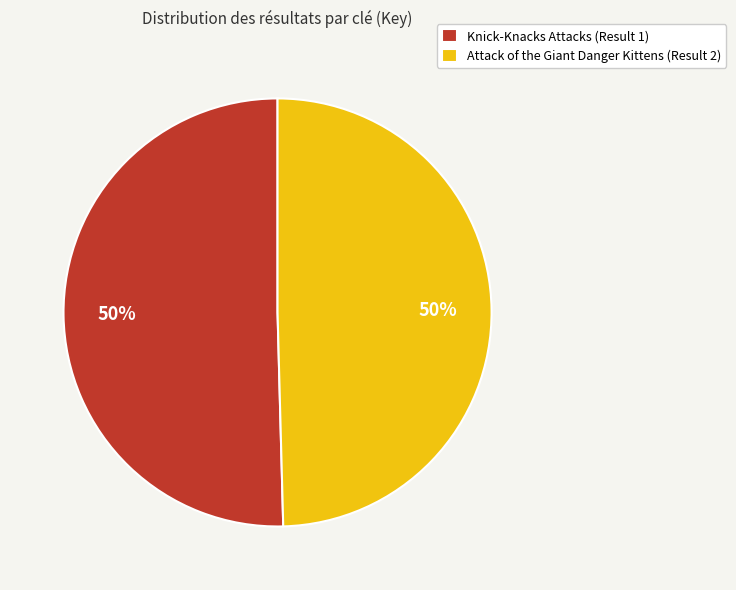

To the nearest percent, what is the combined percentage of Knick-Knacks Attacks (Result 1) and Attack of the Giant Danger Kittens (Result 2)?

100%